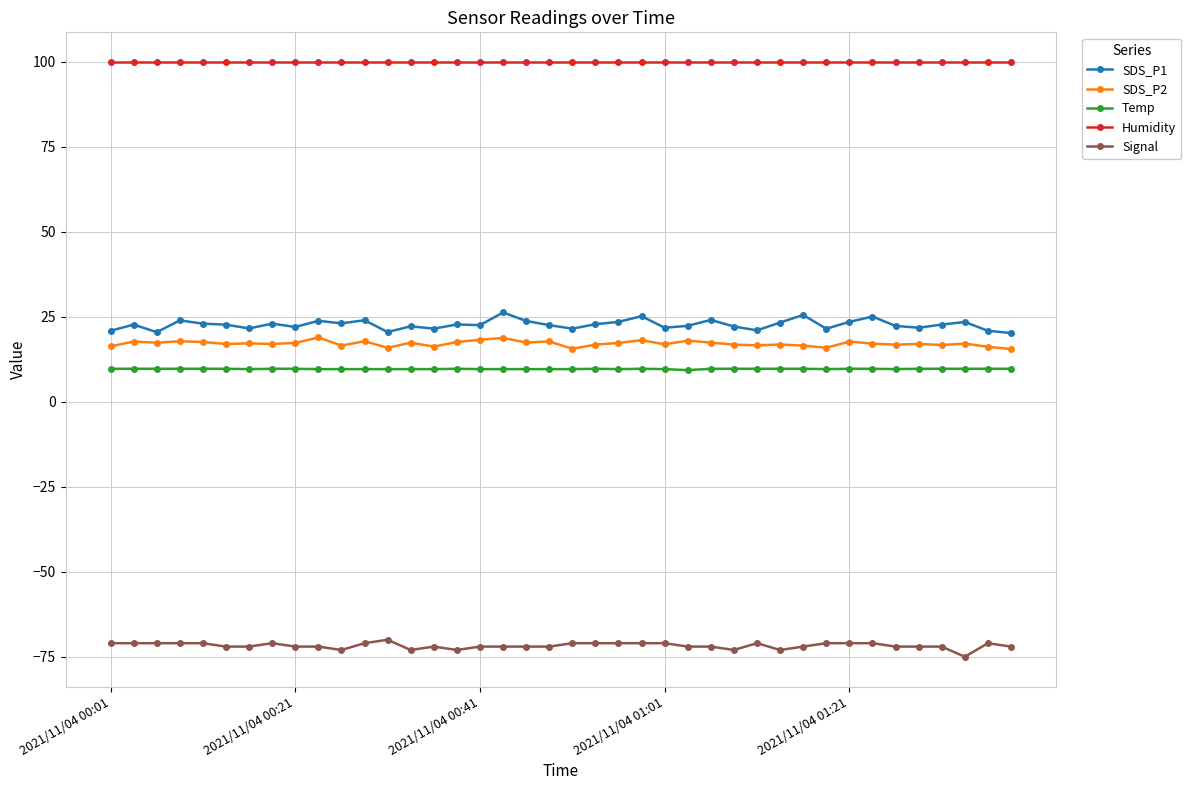

What is the maximum value for SDS_P1?

26.3